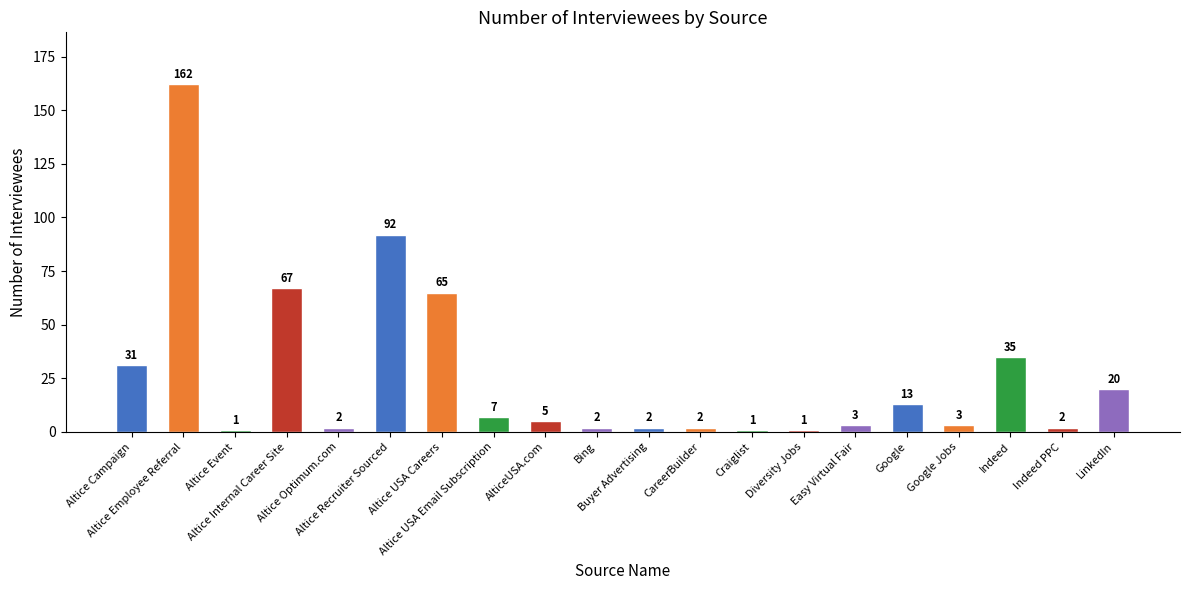

What is the value of the 1st bar from the left?

31